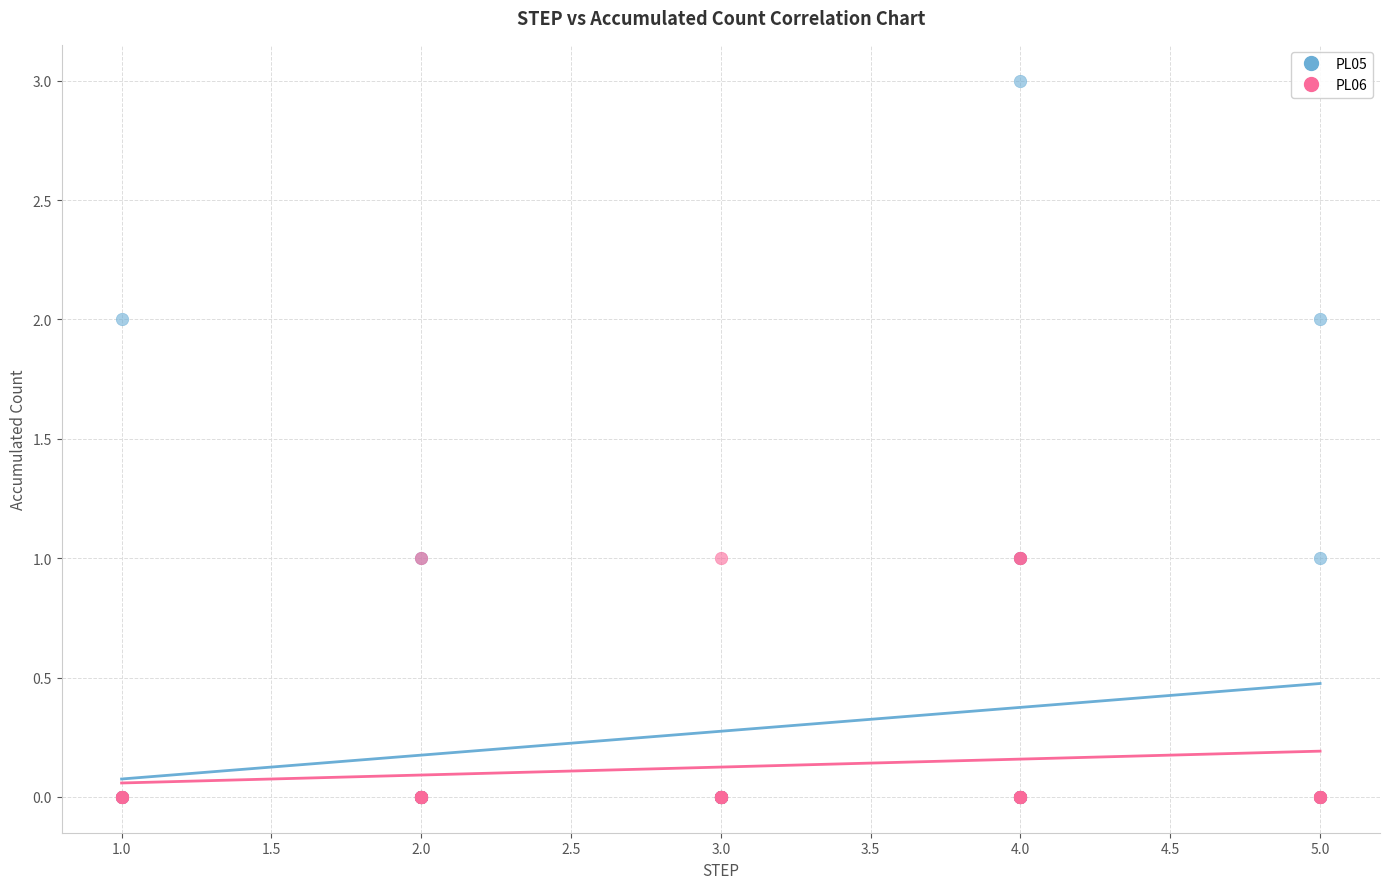

What are all the series names shown in the legend?

PL05, PL06